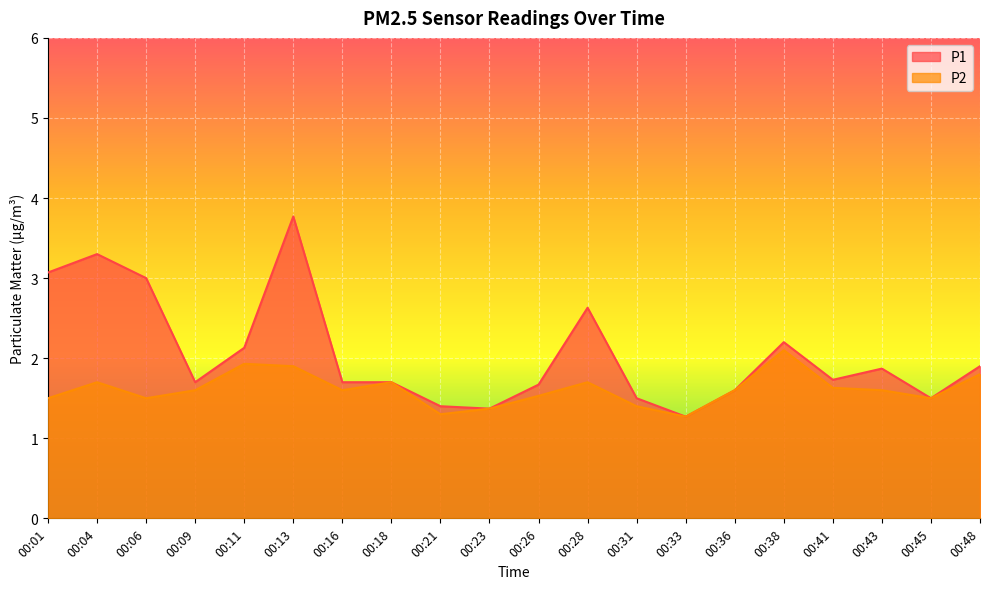

Rank the series by their average value, from highest to lowest.

P1, P2